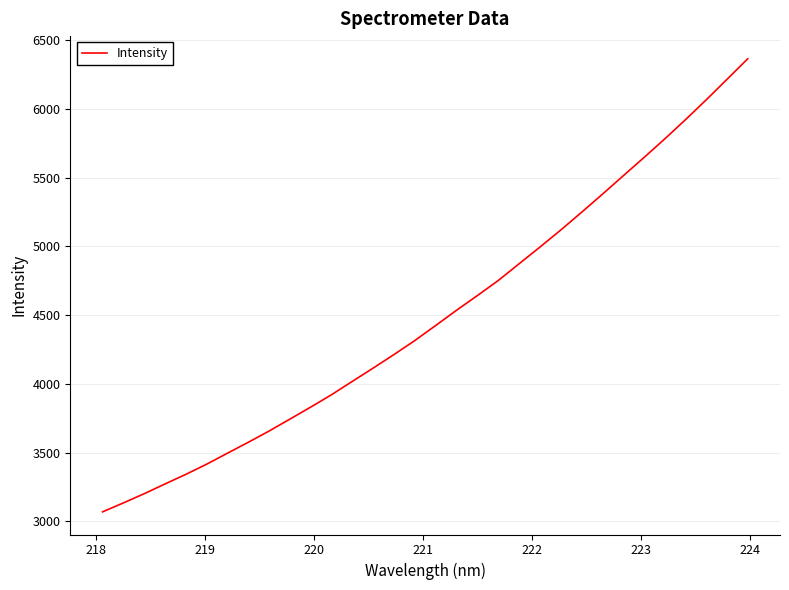

What is the difference between the maximum and minimum values?

3294.1